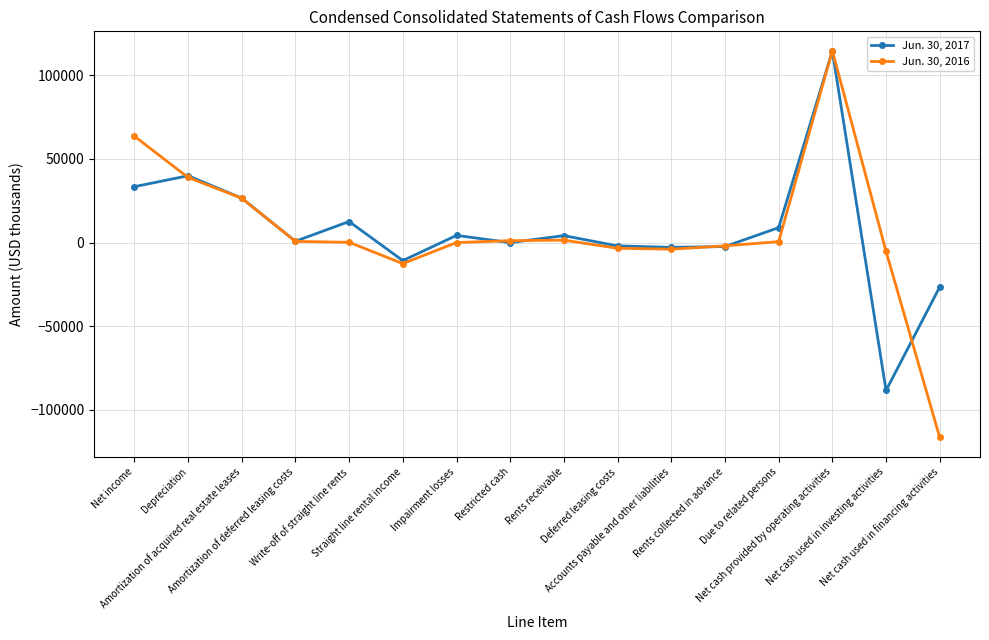

True or false: Jun. 30, 2016 has a value of 1443 at Rents receivable.

True